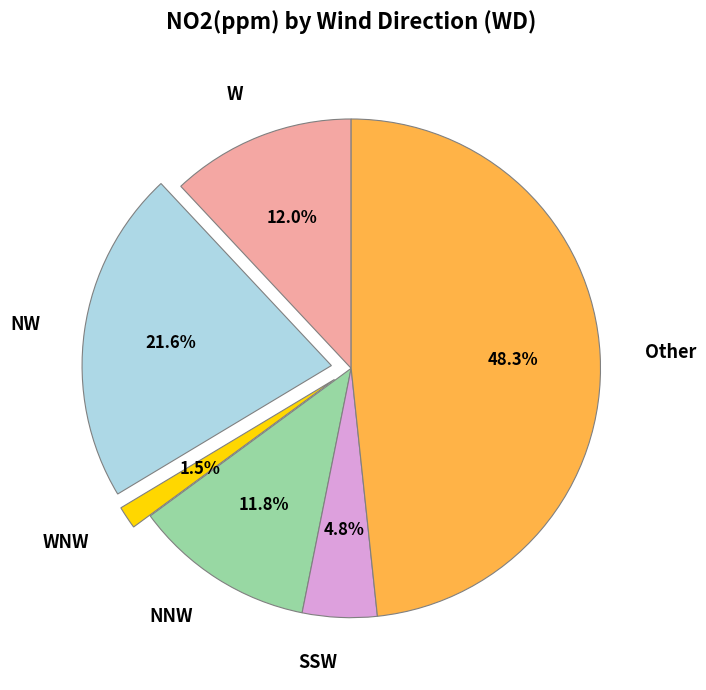

How many segments does this pie chart have?

6